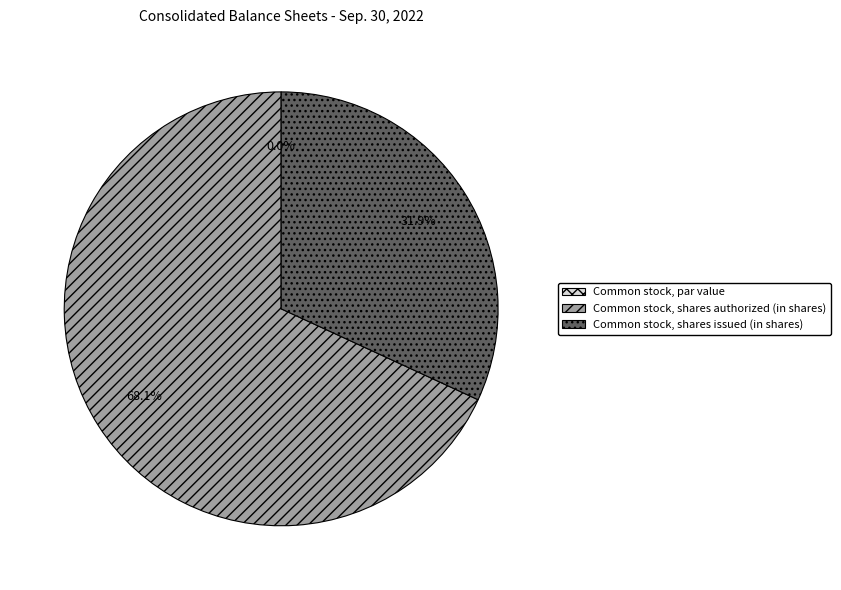

True or false: Common stock, par value accounts for 1% of the total.

False